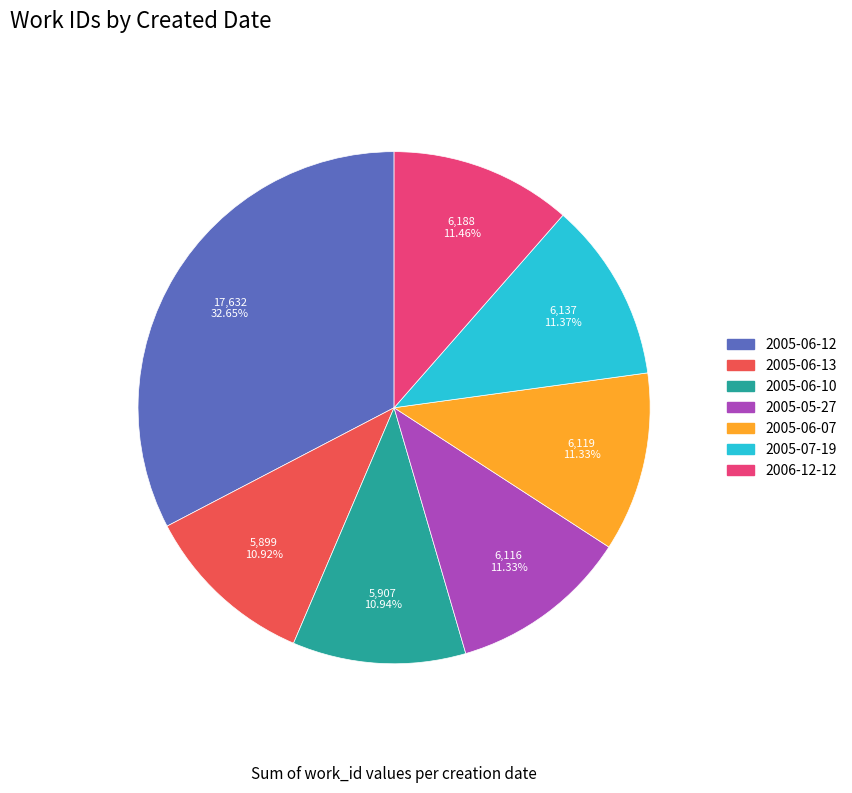

Do 2005-05-27 and 2005-06-10 together represent more than half of the pie?

No